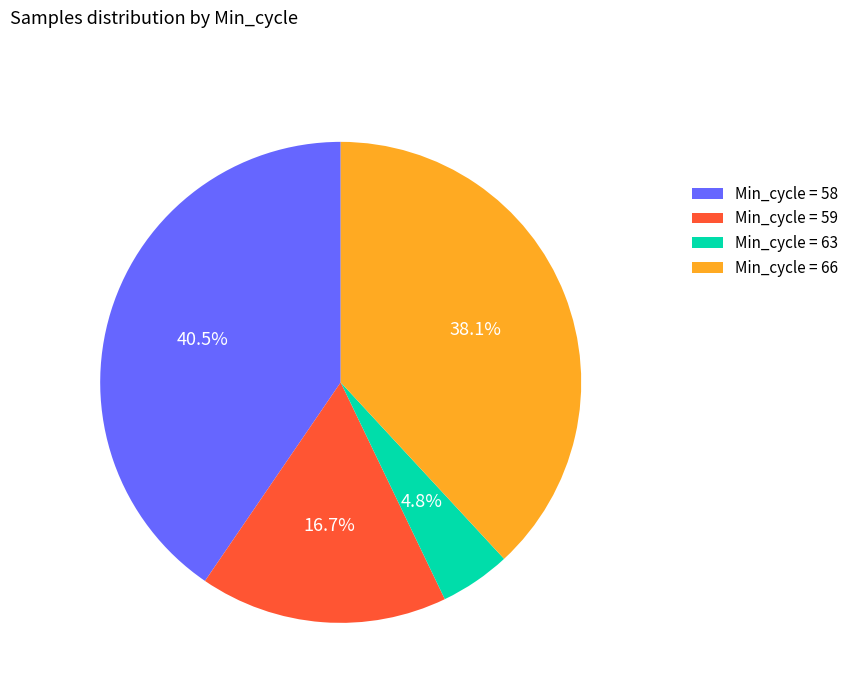

Approximately how many times larger is the value at Min_cycle = 58 compared to Min_cycle = 59?

2.4